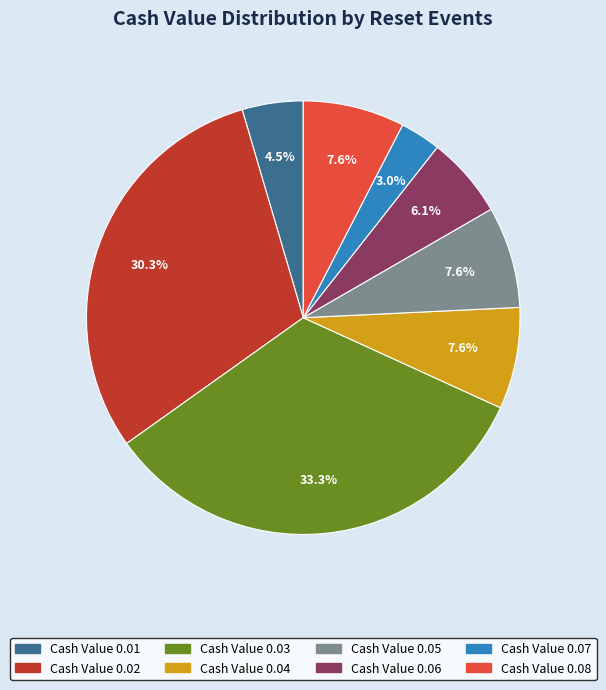

Does any single category account for the majority?

No